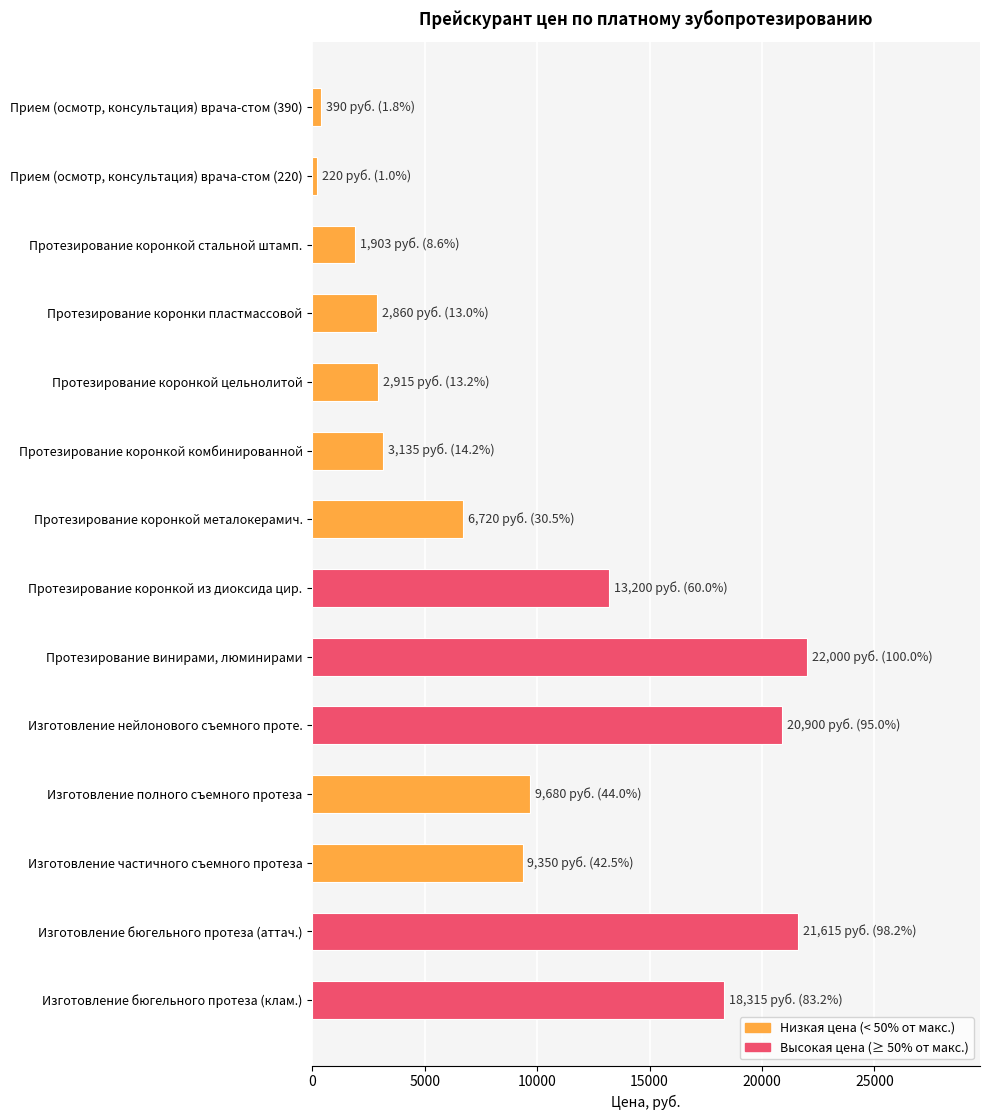

What is the difference between the values at Протезирование коронкой комбинированной and Протезирование коронкой стальной штамп.?

1232